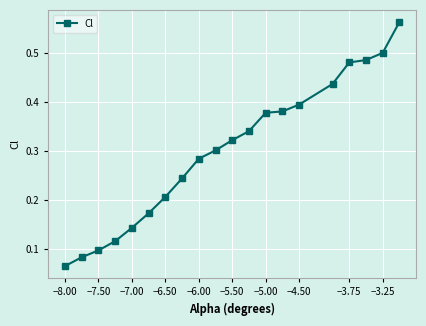

Count the values in the range 0 to 1.

20